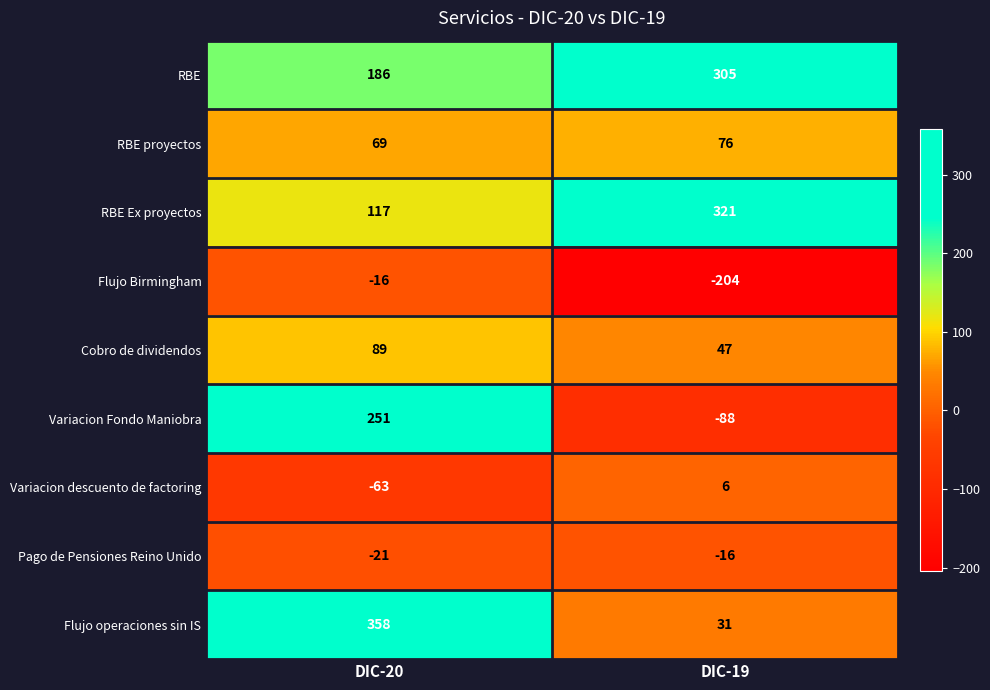

Reading left to right, list all the values displayed in this chart.

RBE: 186	305
RBE proyectos: 69	76
RBE Ex proyectos: 117	321
Flujo Birmingham: -16	-204
Cobro de dividendos: 89	47
Variacion Fondo Maniobra: 251	-88
Variacion descuento de factoring: -63	6
Pago de Pensiones Reino Unido: -21	-16
Flujo operaciones sin IS: 358	31